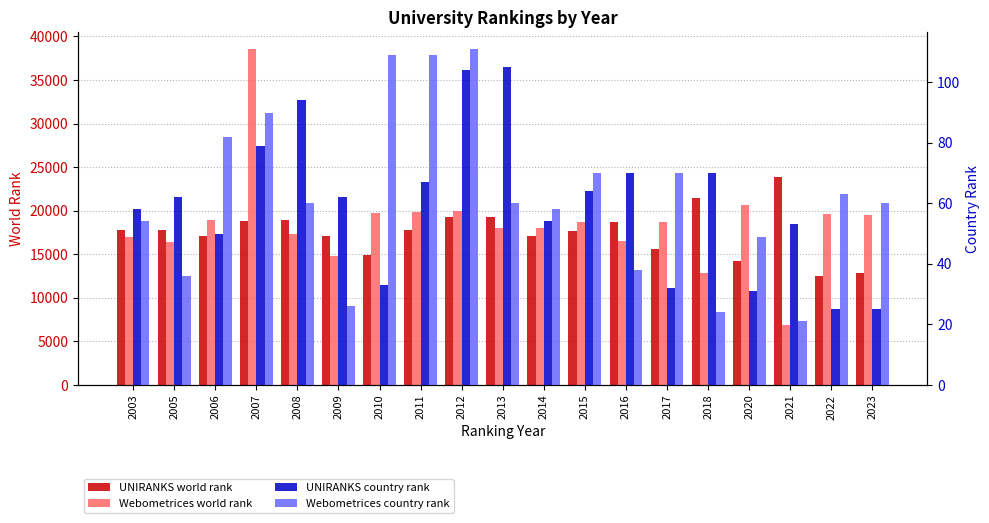

At which label does Webometrices country rank first exceed 60?

2006